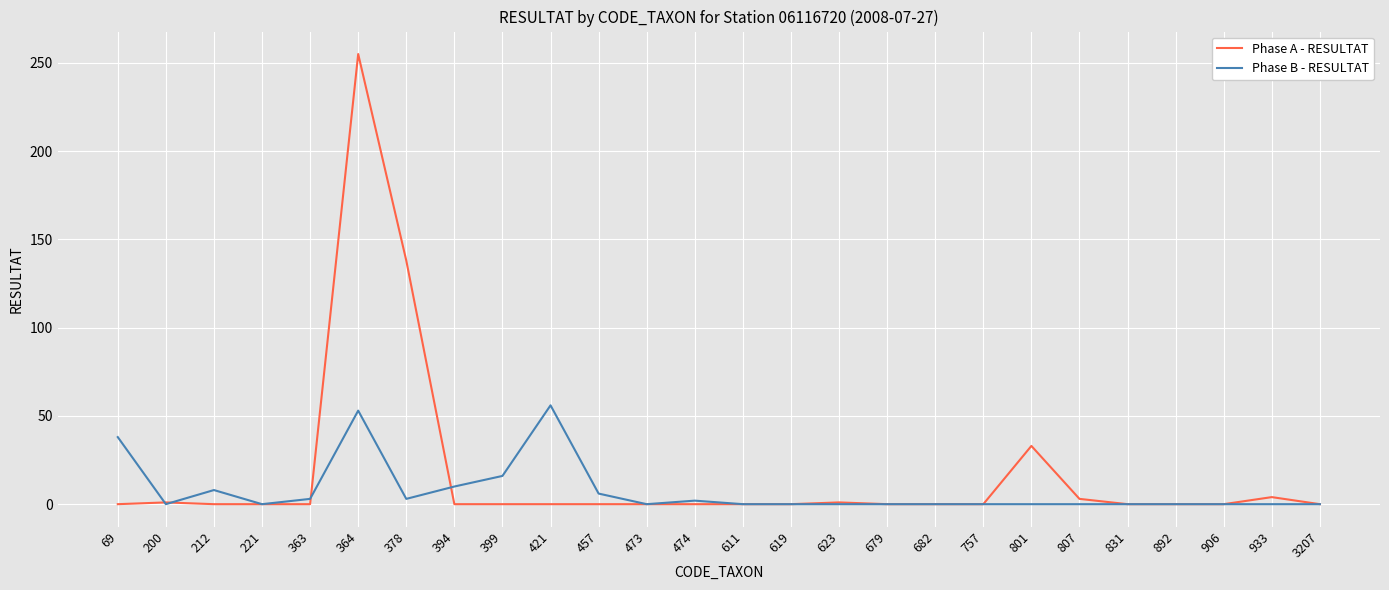

Which series changed the most between 394 and 399?

Phase B - RESULTAT